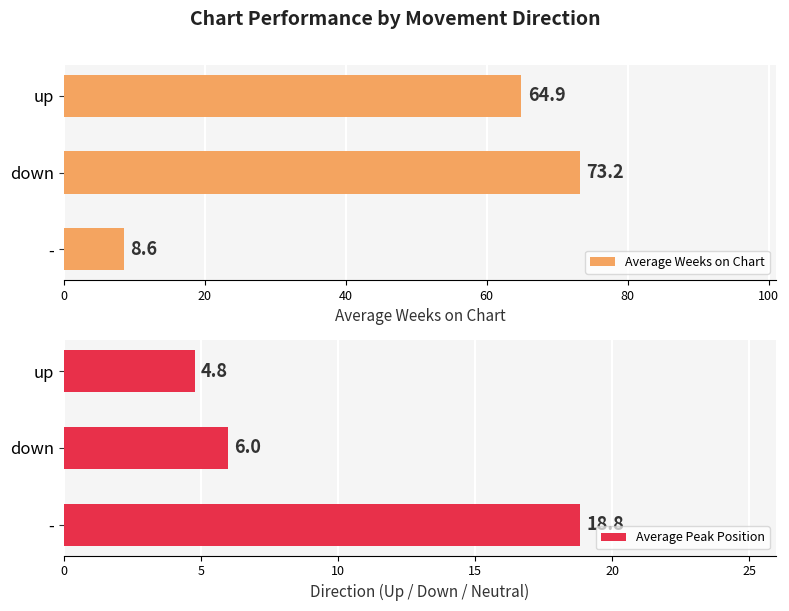

What is the average value of the Average Weeks on Chart series?

48.9